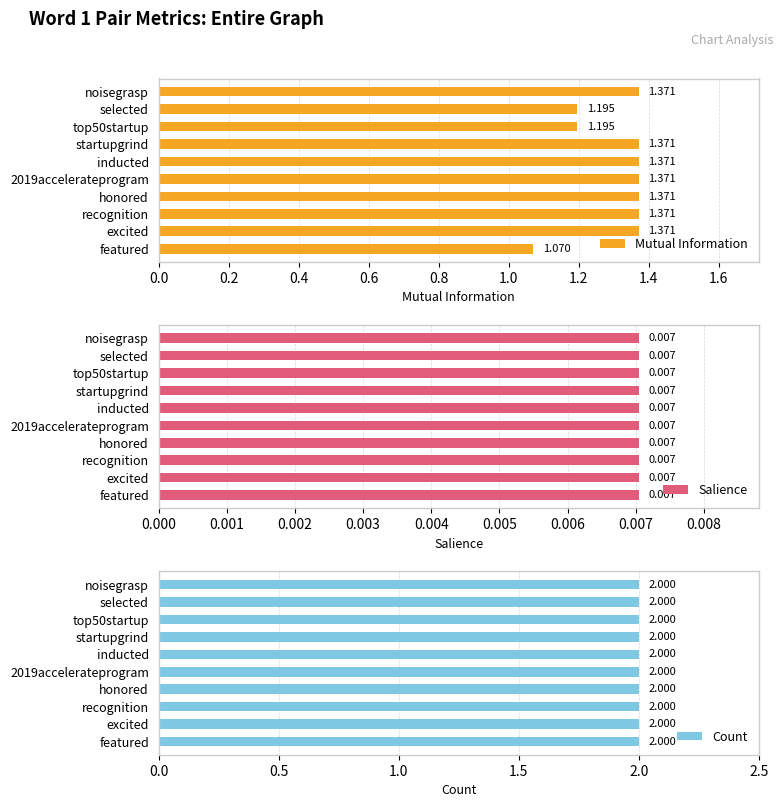

How many data points does each series have?

10